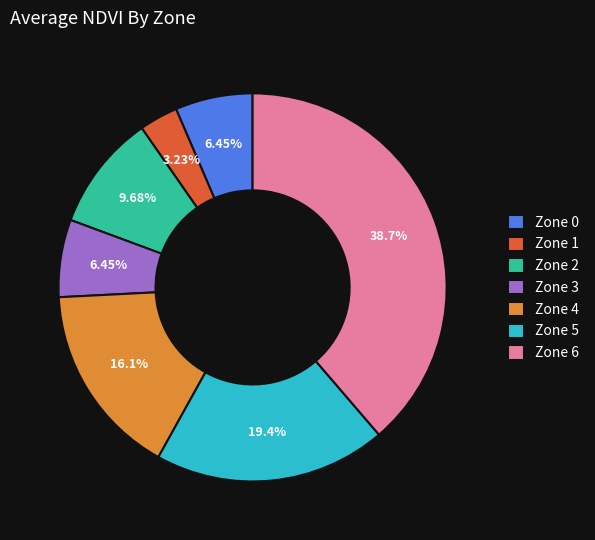

What percentage do Zone 1 and Zone 3 together represent?

9.7%